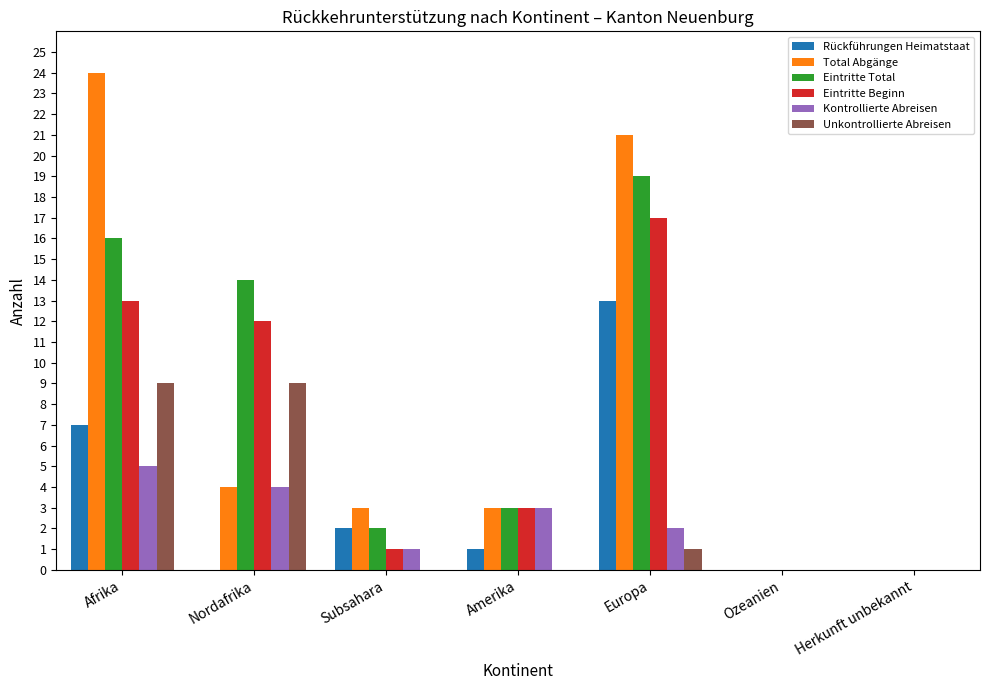

At which label is Total Abgänge closest to 12?

Nordafrika